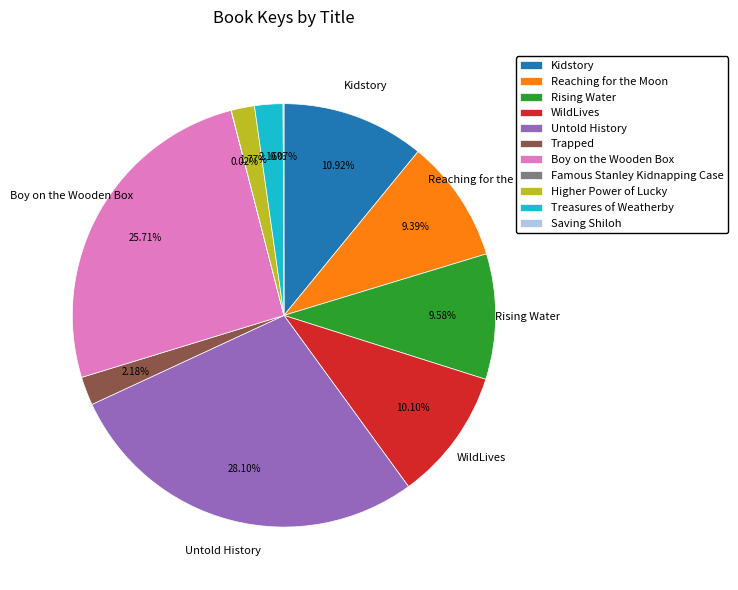

Is there a majority slice in this chart?

No